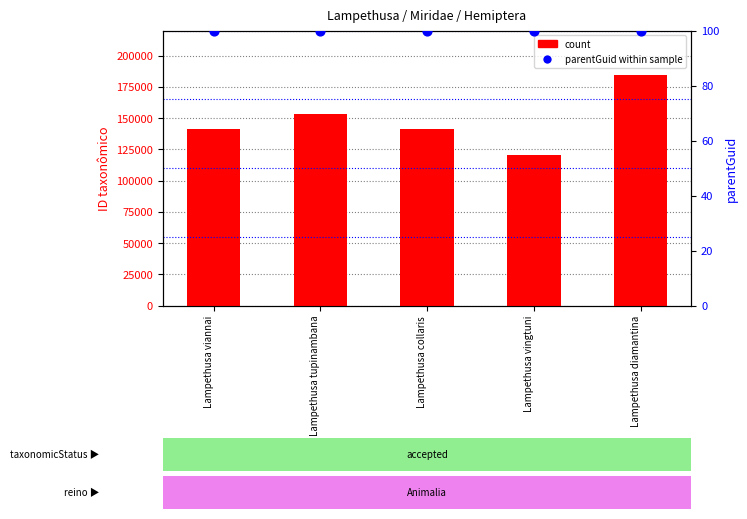

Which series has the widest spread of Y values?

count